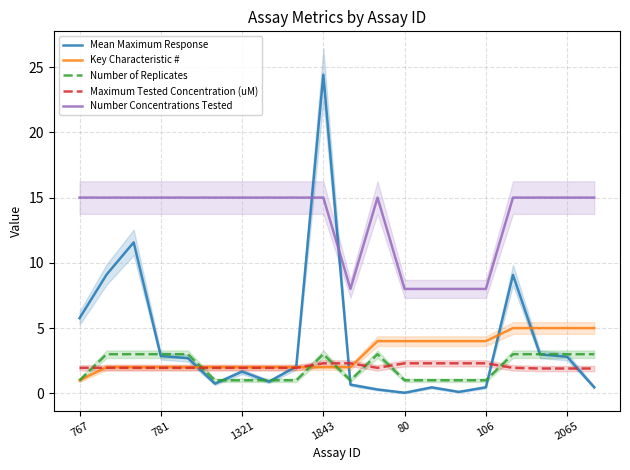

Which series has the largest total across all categories?

Number Concentrations Tested